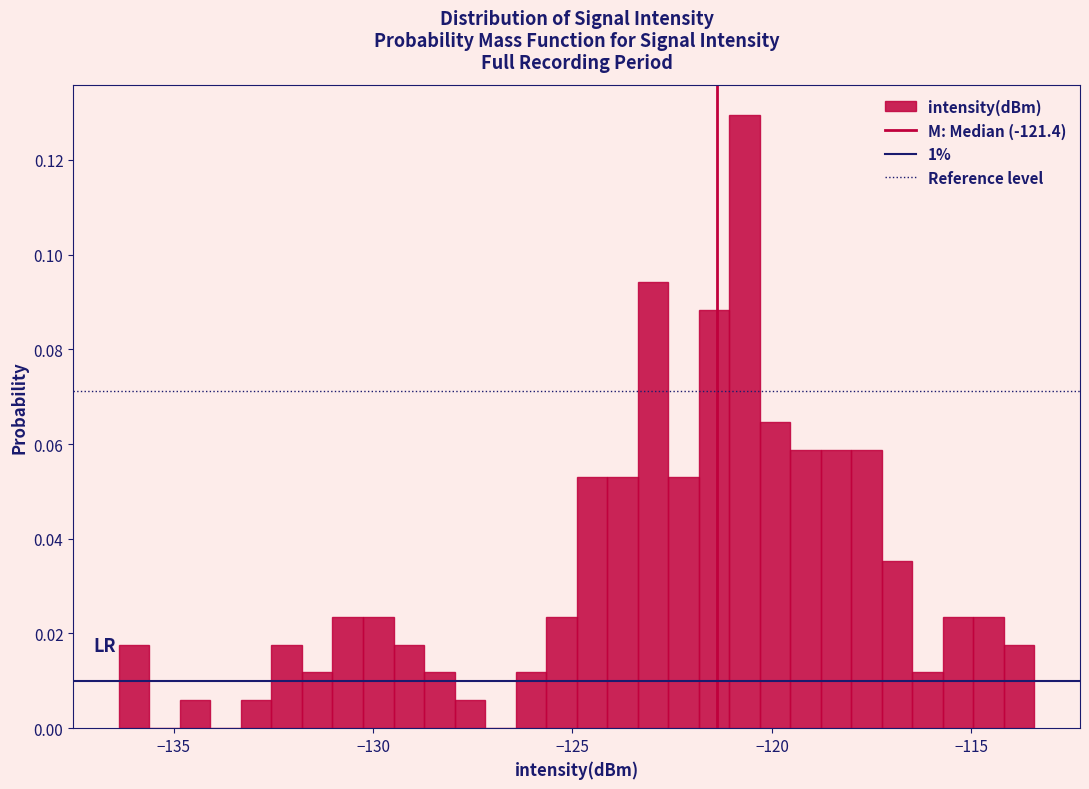

Read against the x-axis, roughly where is the centre of the tallest bar?

-120.5